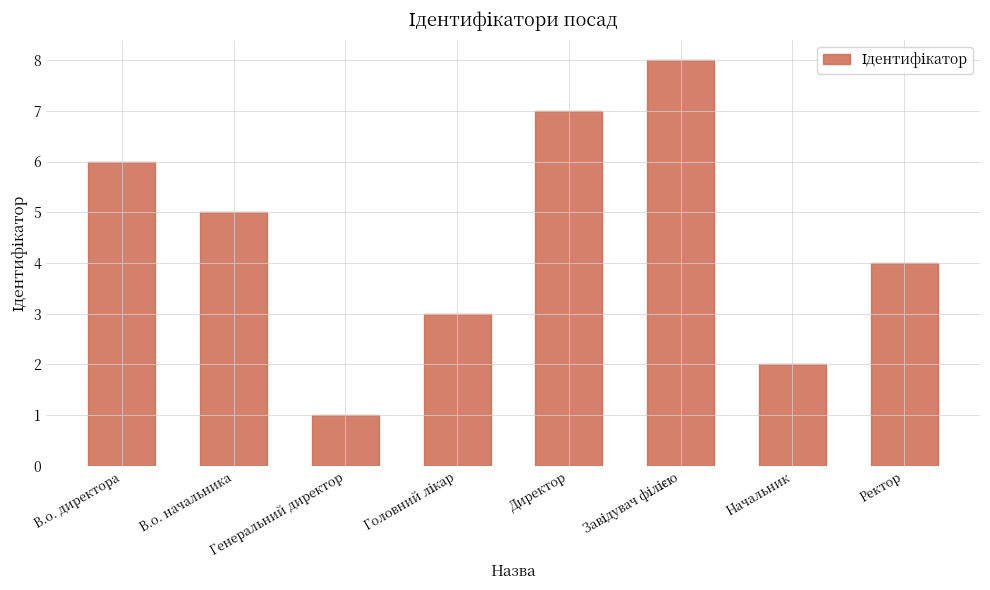

The value at Генеральний директор is 1. True or false?

True